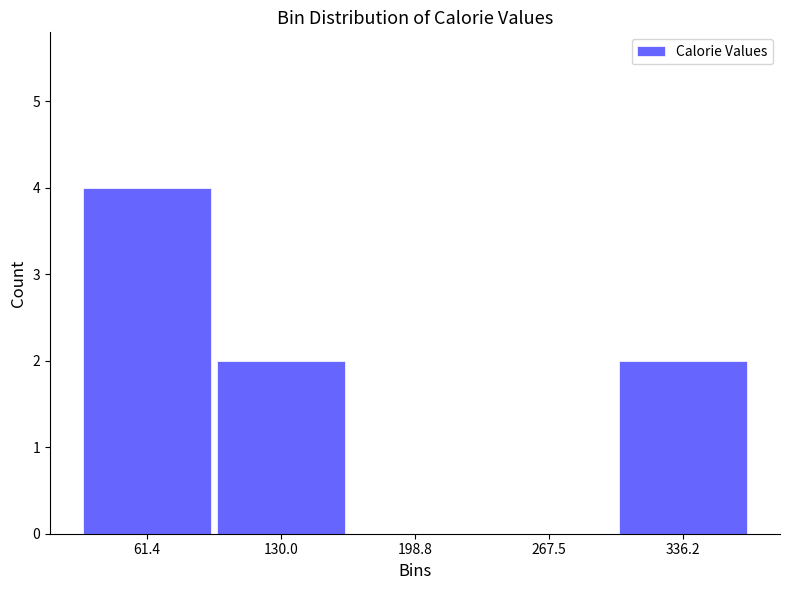

How tall is the bar that spans 30 to 100 on the x-axis? Neither the bar edges nor the heights are printed on the chart, so give them approximately, as read against the axes.

4